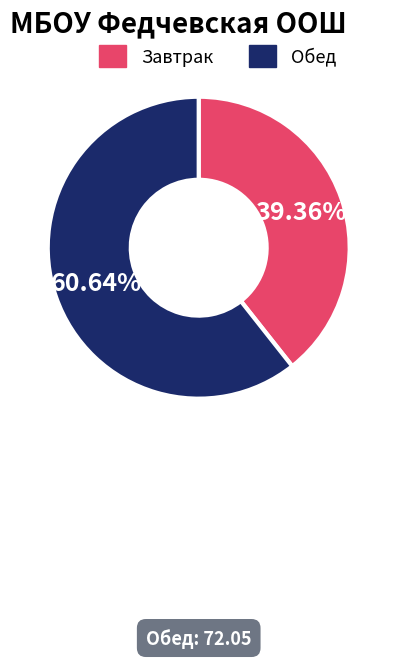

Is there any slice that represents more than half of the pie?

Yes